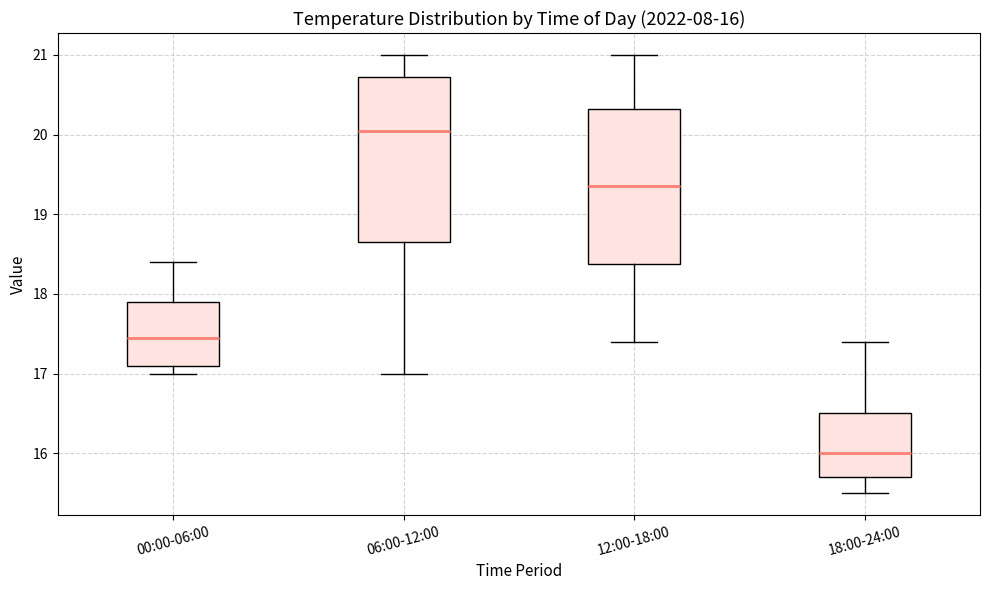

Which box's median line is the lowest?

18:00-24:00